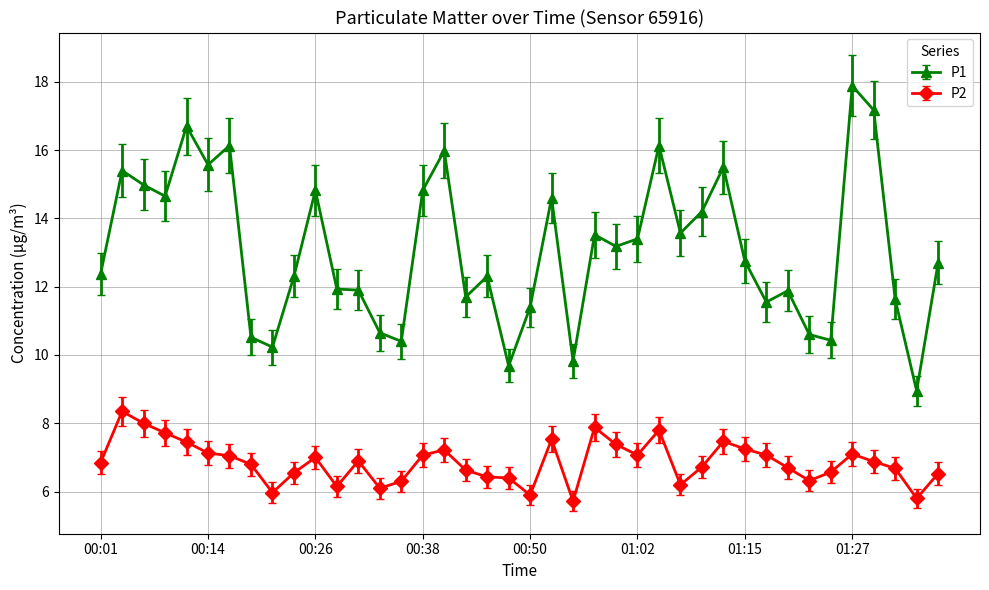

What are all the series names shown in the legend?

P1, P2